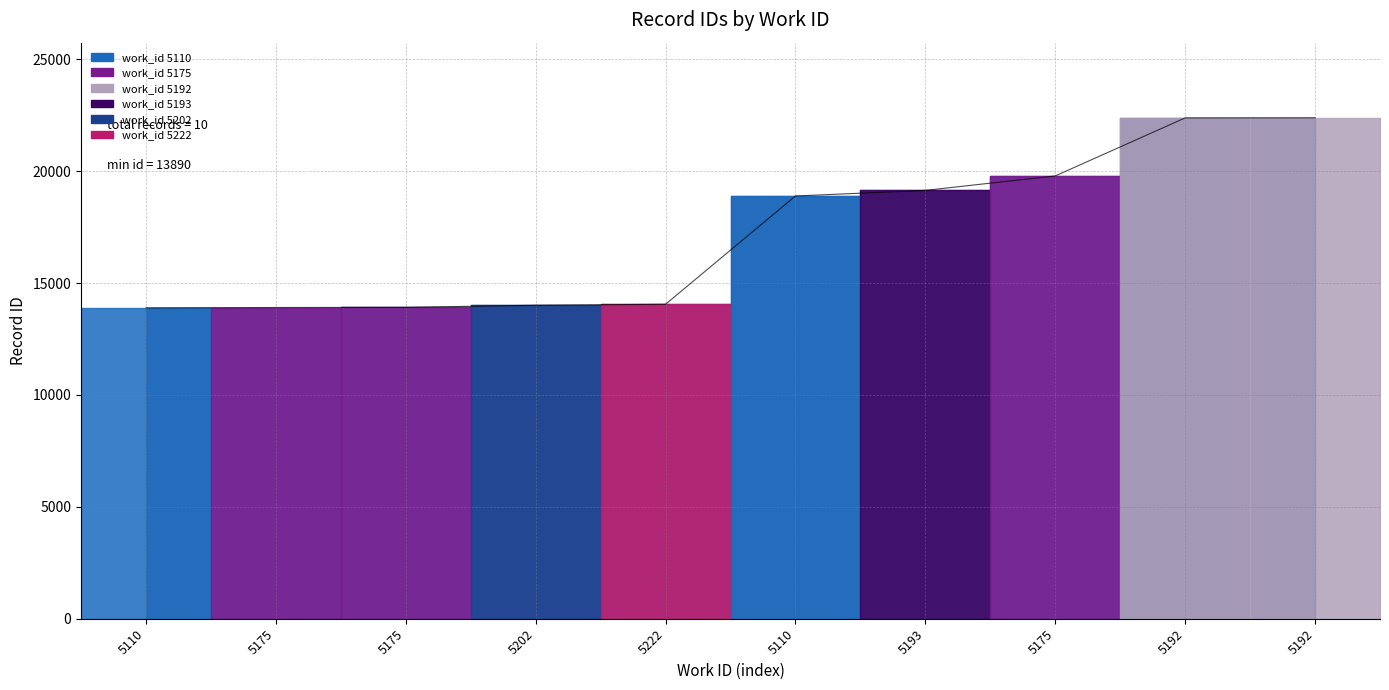

Reading left to right, extract all data points from this chart.

5110=13890	5175=13906	5175=13913	5202=14007	5222=14051	5110=18889	5193=19139	5175=19785	5192=22377	5192=22382